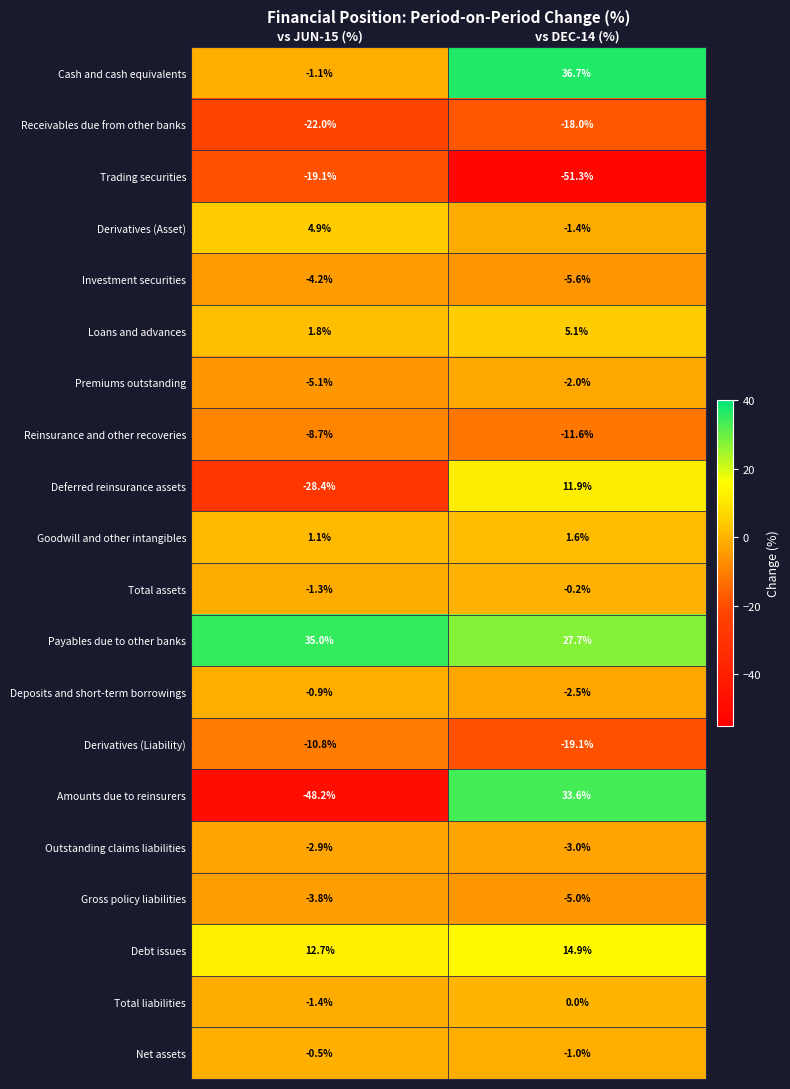

Which series has the widest spread of values?

Amounts due to reinsurers